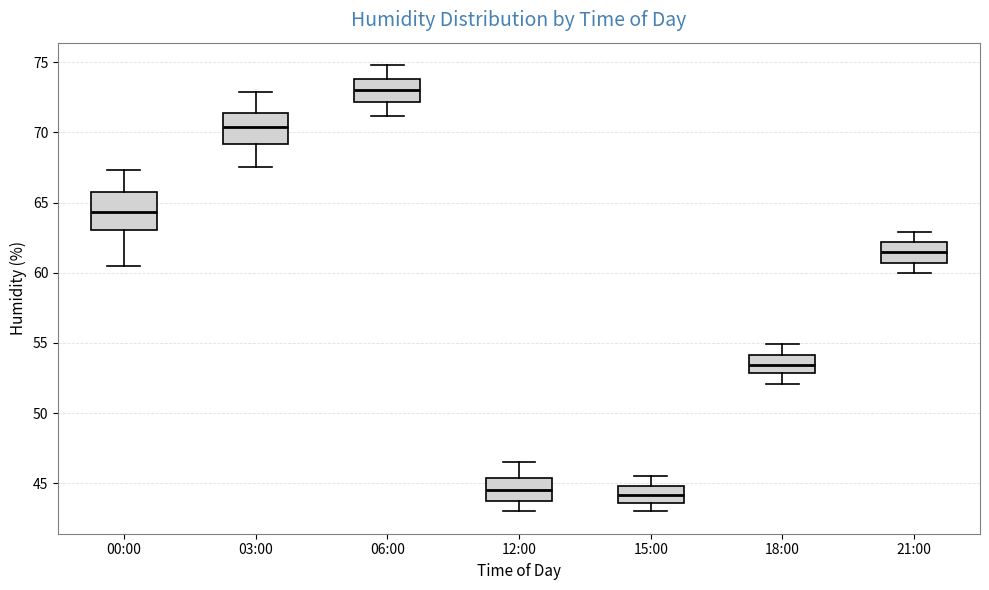

Where is the upper edge of the box for 15:00 on the y-axis? The values are not printed on the chart, so give them approximately, as read against the axis.

45.0